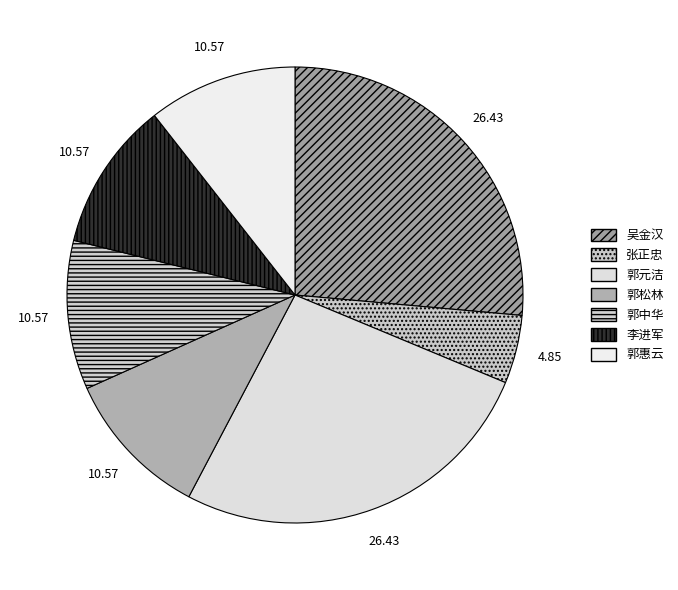

Rank the categories by value from highest to lowest.

吴金汉, 郭元洁, 郭松林, 郭中华, 李进军, 郭惠云, 张正忠